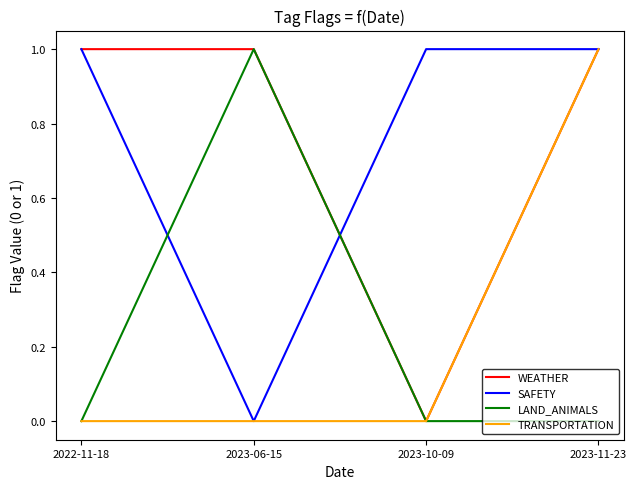

Is it true that SAFETY equals 0 at 2023-06-15?

True